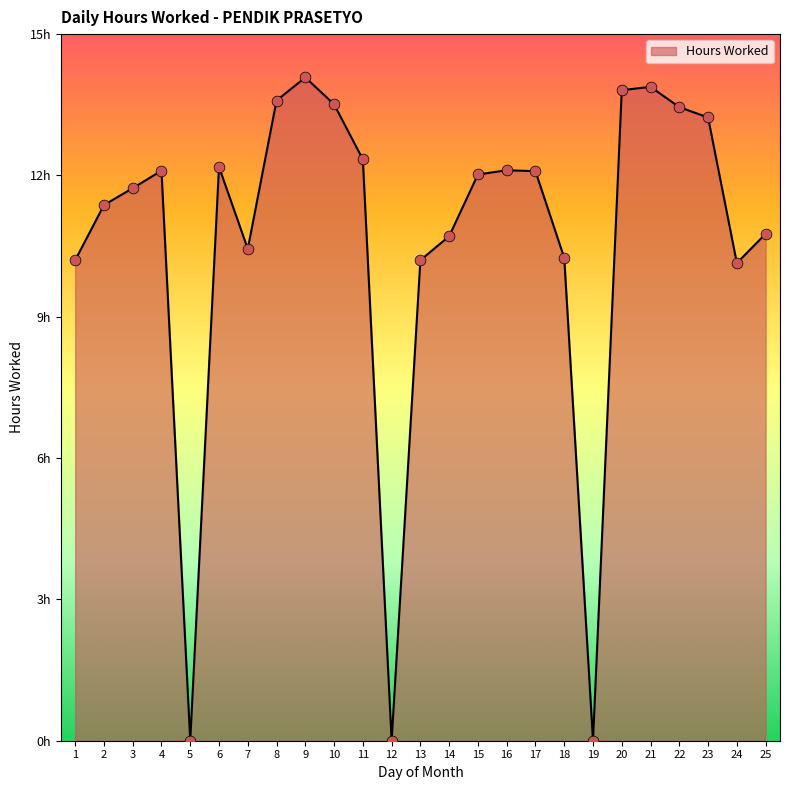

Does the chart have visible grid lines?

No